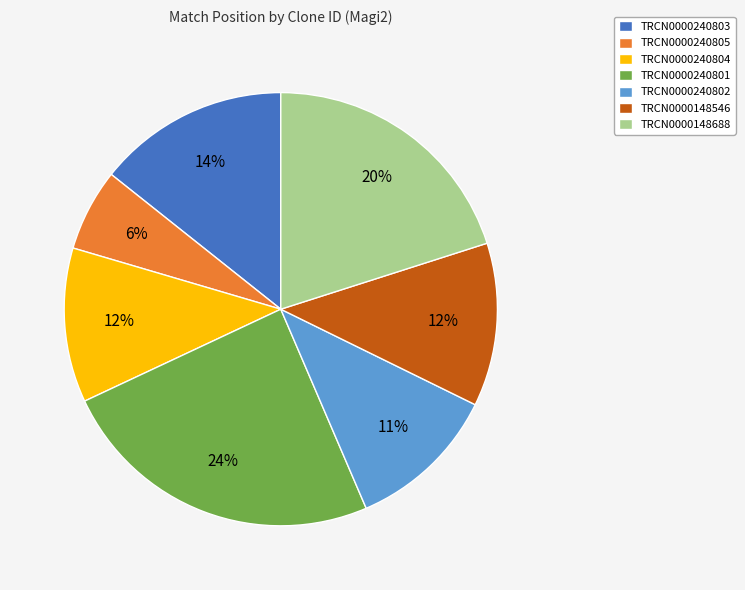

The TRCN0000148688 slice represents 32% of the pie. True or false?

False